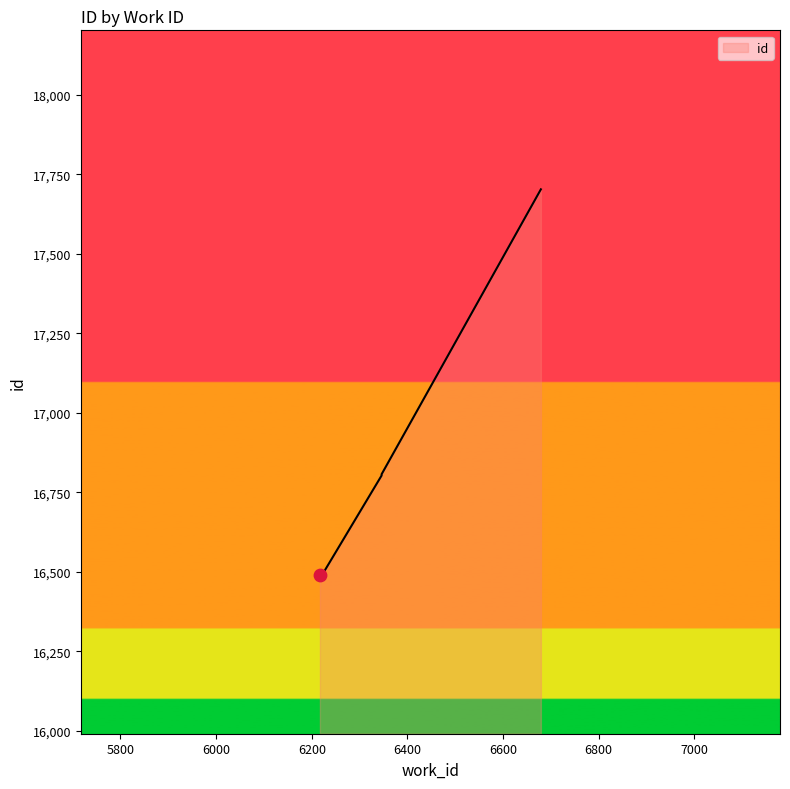

What is the change in value from 6346 to 6679?

+898